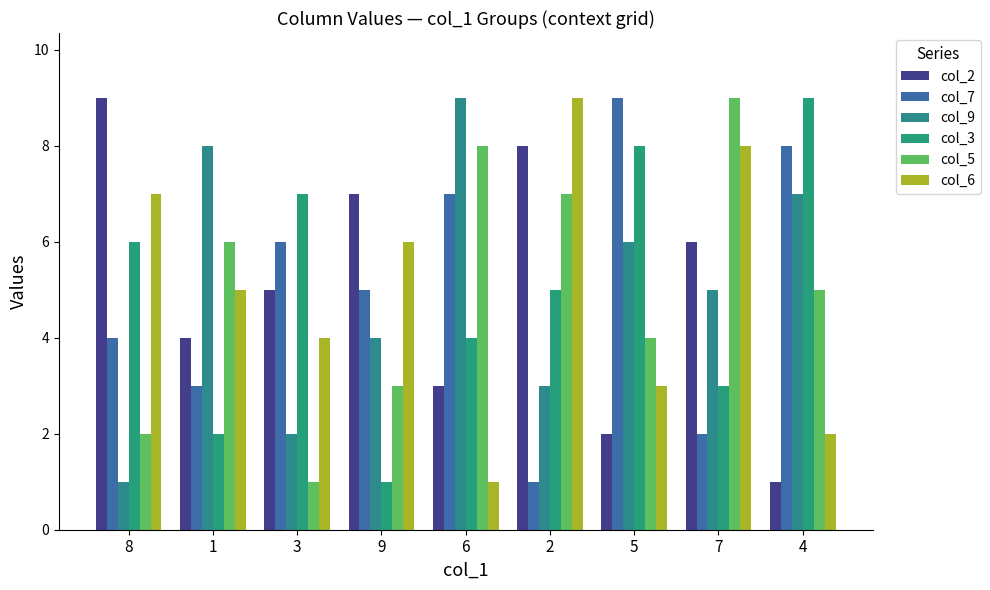

At how many categories does at least one series exceed 2?

9